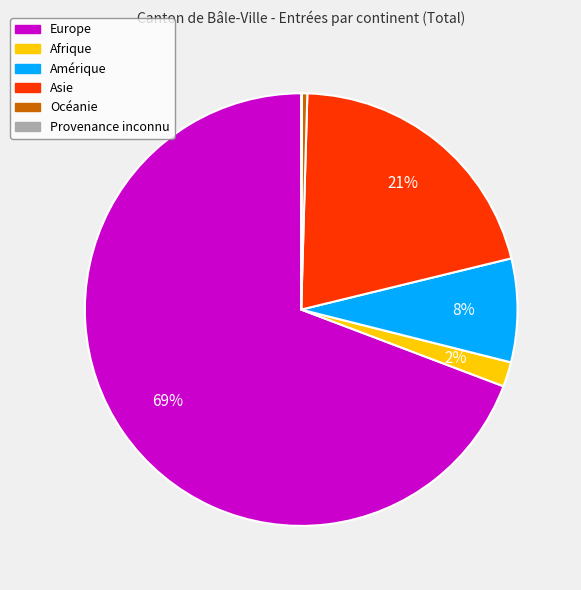

Which category accounts for the majority?

Europe